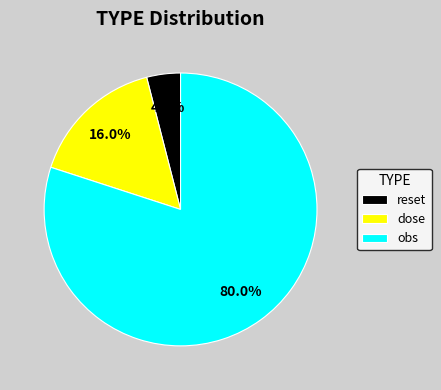

To the nearest percent, what percentage of the pie is obs?

80%